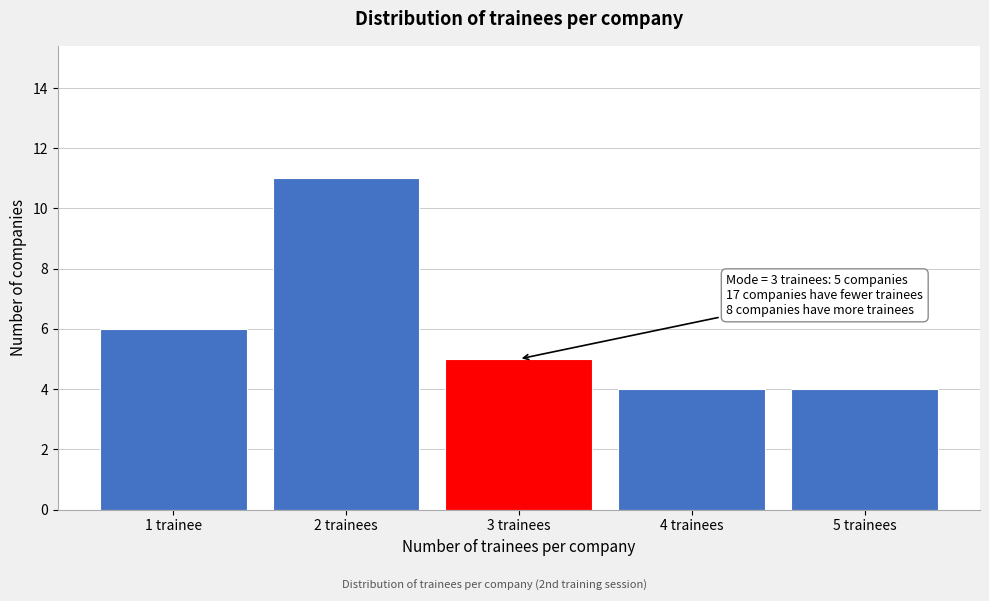

Reading right to left, transcribe all the data shown in this chart.

5 trainees=4	4 trainees=4	3 trainees=5	2 trainees=11	1 trainee=6